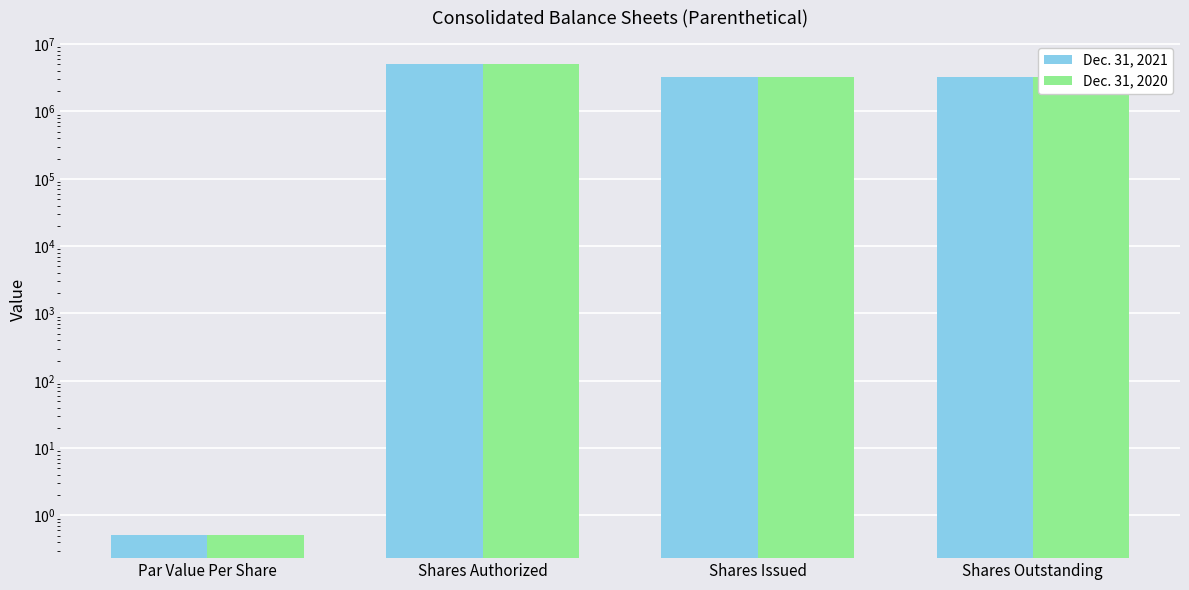

At how many categories does at least one series exceed 4079858?

1